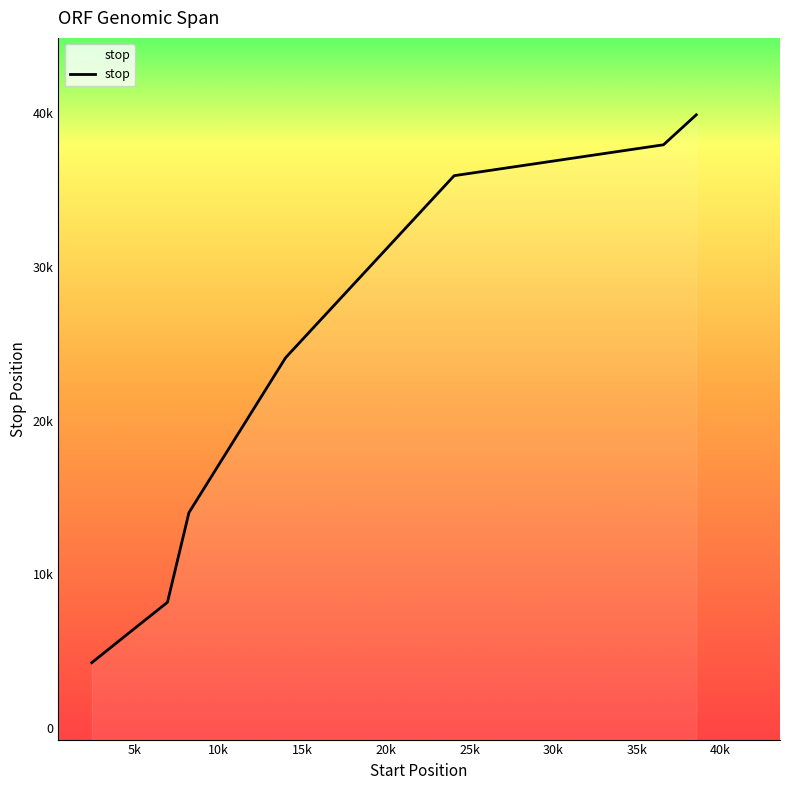

What is the sum of all values?

171022